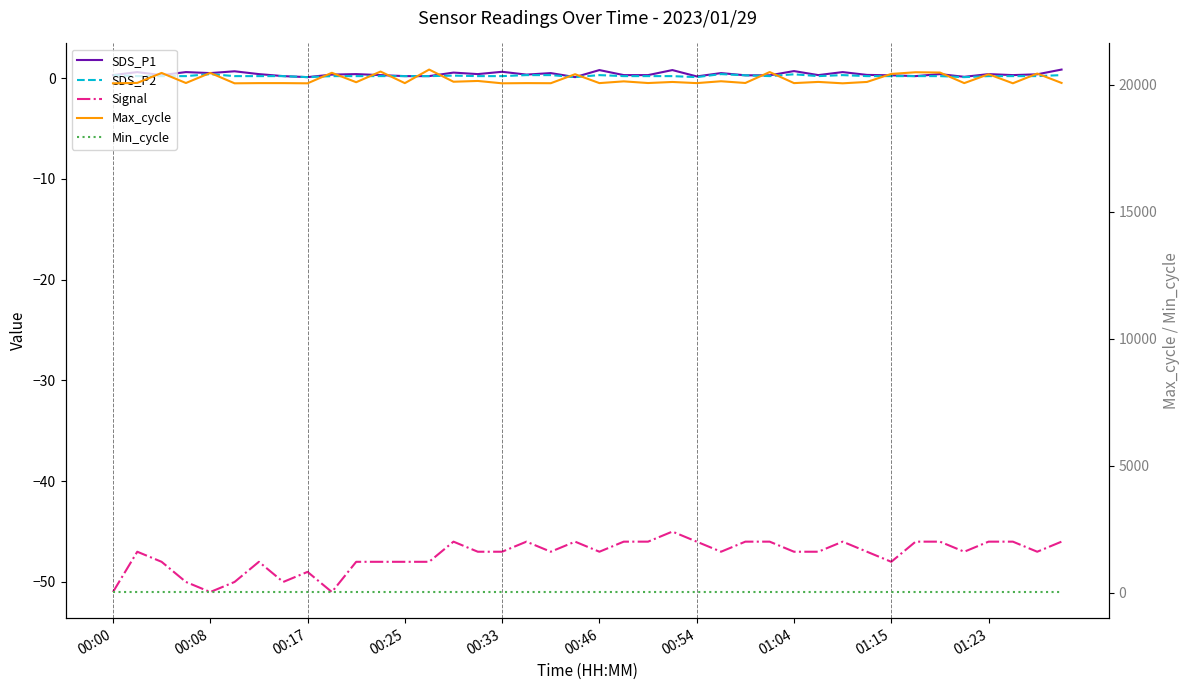

How many lines are shown in the chart?

5